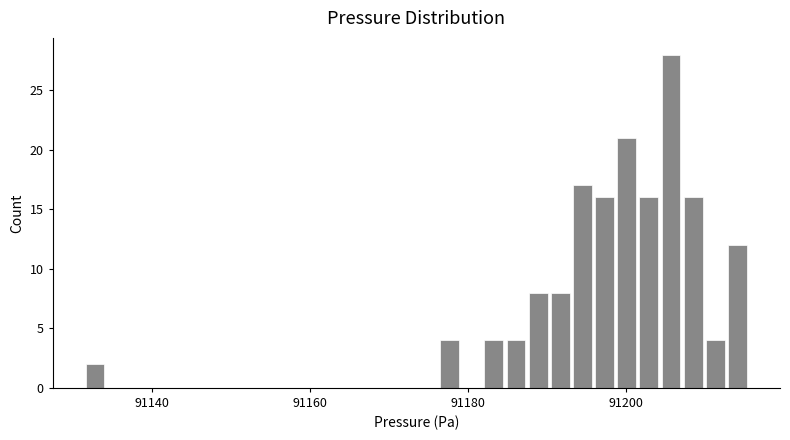

Around what value on the x-axis is the tallest bar? Give the approximate position of its centre, as read against the axis.

91206